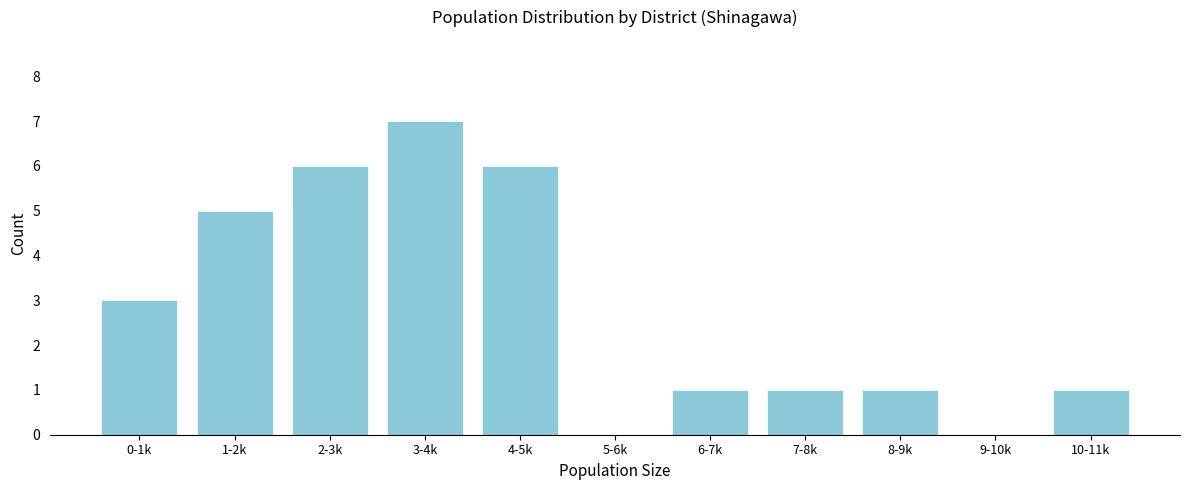

Reading left to right, extract all data points from this chart.

0-1k=3	1-2k=5	2-3k=6	3-4k=7	4-5k=6	5-6k=0	6-7k=1	7-8k=1	8-9k=1	9-10k=0	10-11k=1